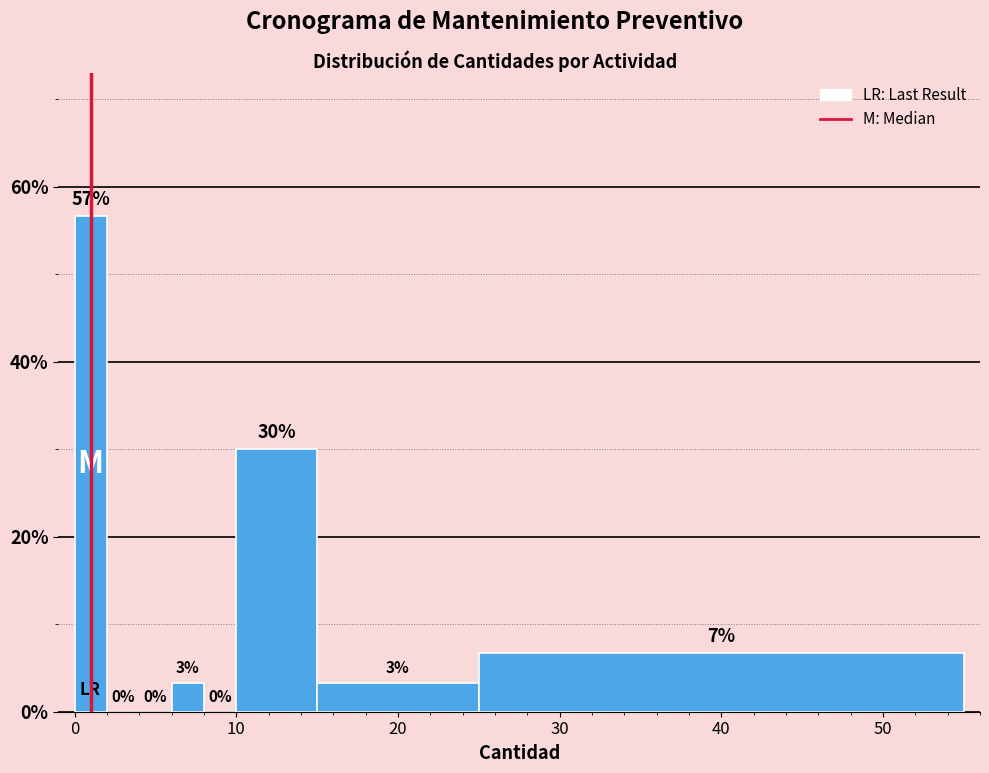

Around what value on the x-axis is the tallest bar? Give the approximate position of its centre, as read against the axis.

1